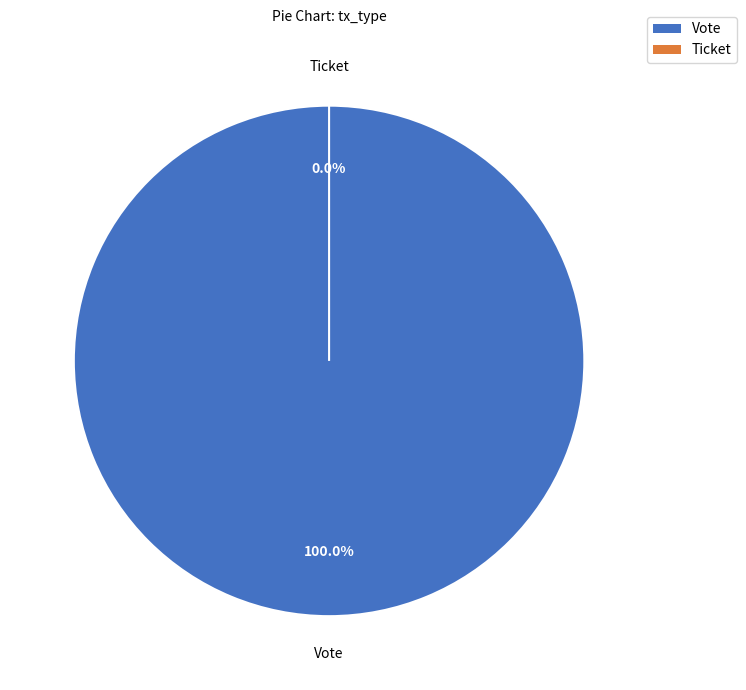

How many slices are in this pie chart?

2